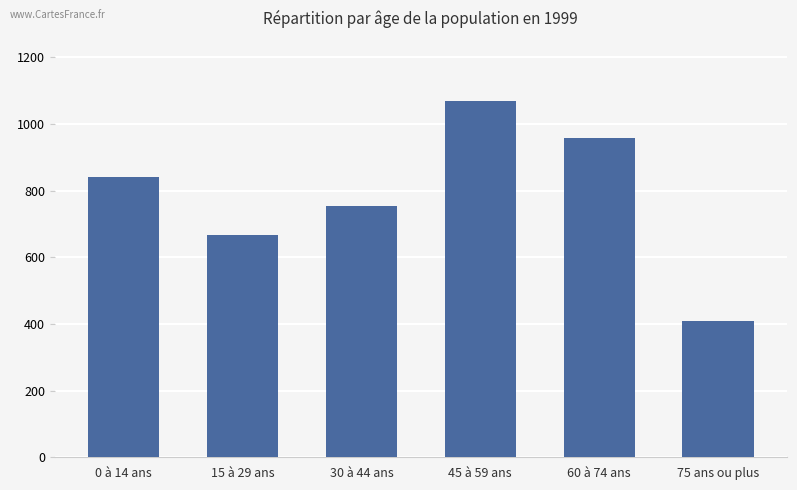

What is the smallest value displayed?

408